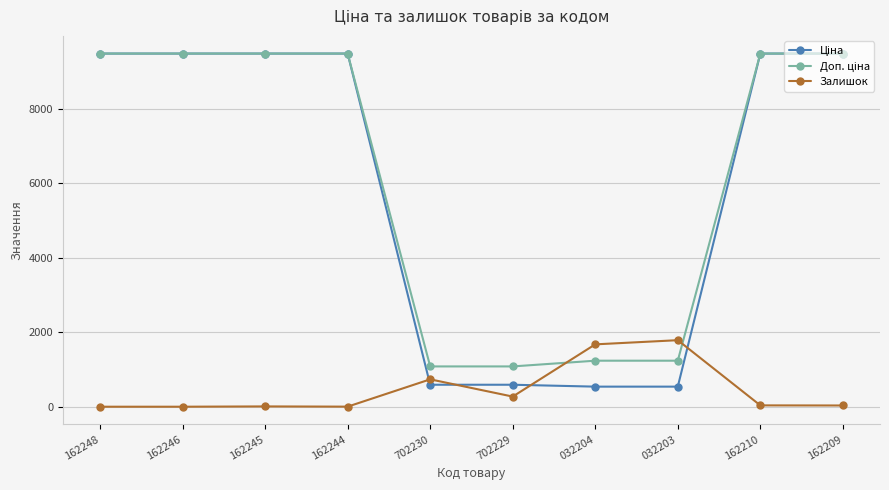

True or false: Залишок has a value of 8.0 at 162245.

True